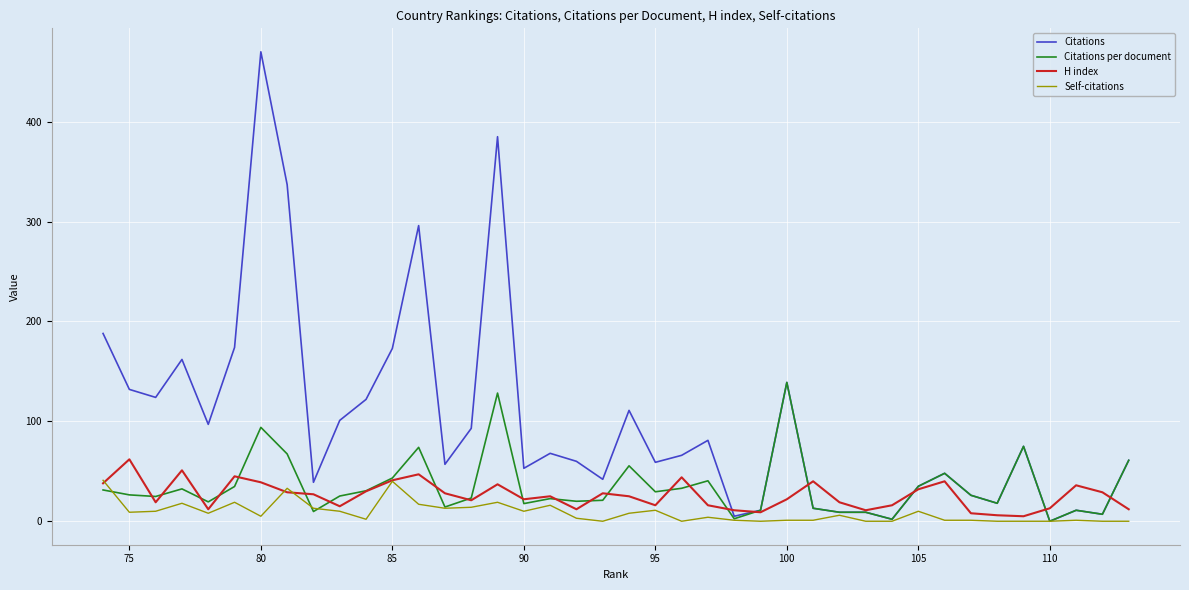

What is the highest value of the H index series?

62.0